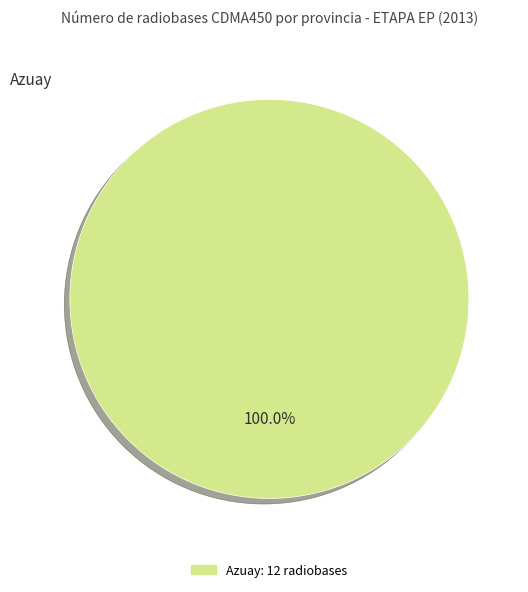

Is there a majority slice in this chart?

Yes